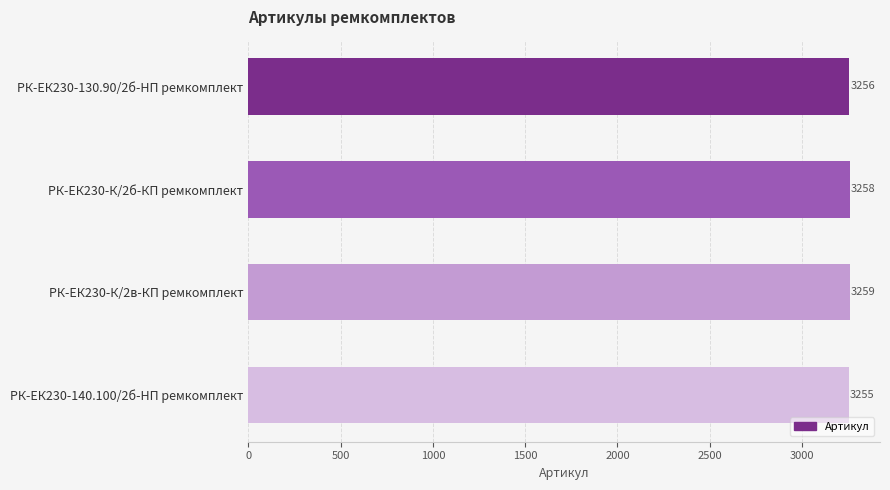

Is it true that the value at РК-ЕК230-К/2б-КП ремкомплект is 3258?

True